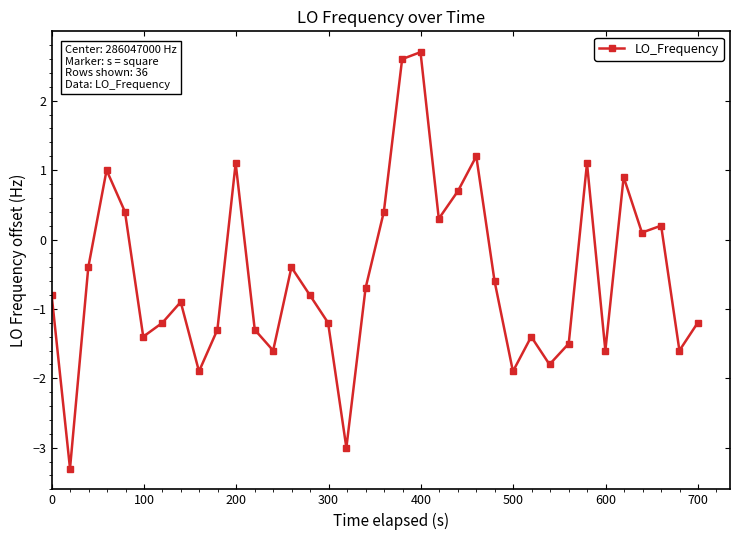

How many lines are shown in the chart?

1